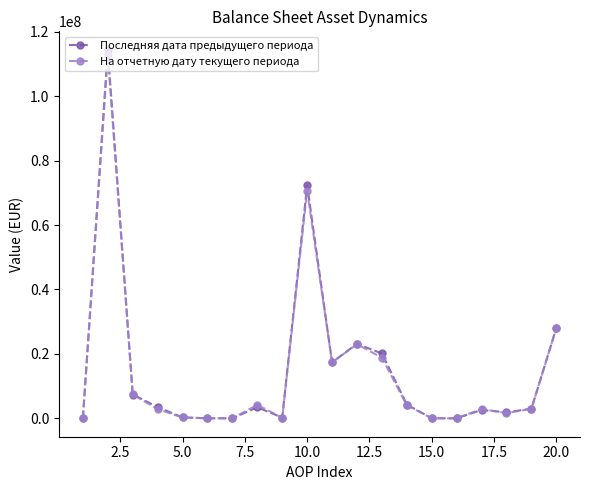

True or false: На отчетную дату текущего периода has more than 1 points higher than both neighbors.

True